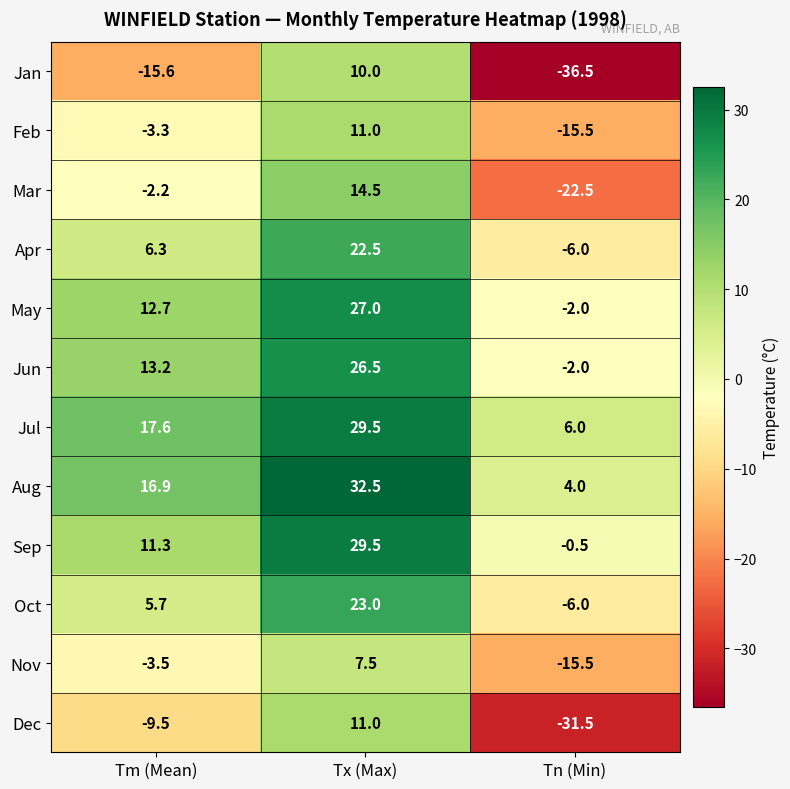

Rank the series at Tm (Mean) from lowest to highest value.

Jan, Dec, Nov, Feb, Mar, Oct, Apr, Sep, May, Jun, Aug, Jul